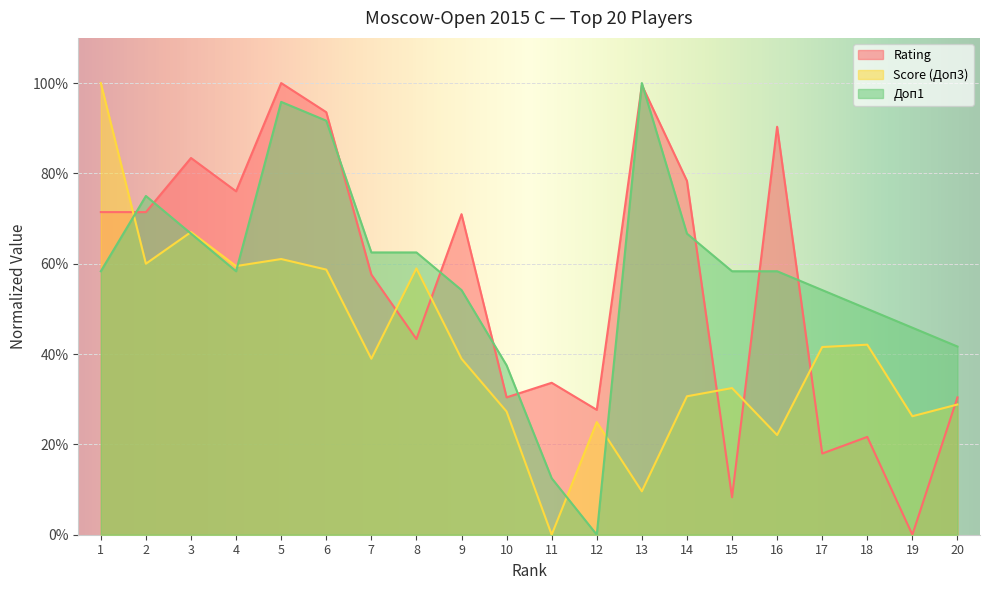

At how many categories does at least one series exceed 0?

20